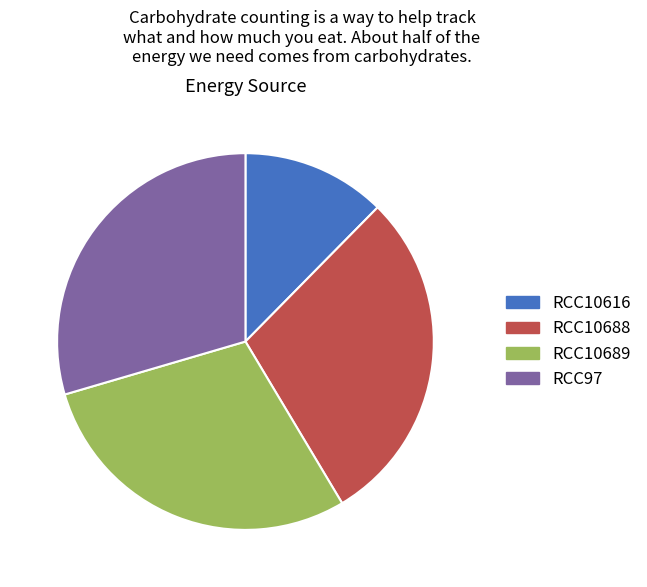

Is it true that RCC10616 is 21% of the pie?

False